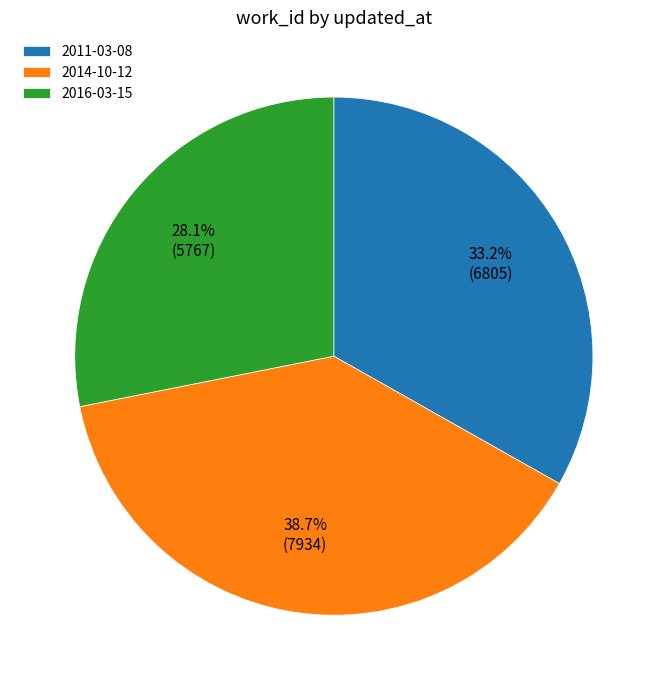

Is the sum of 2014-10-12 and 2016-03-15 greater than half?

Yes